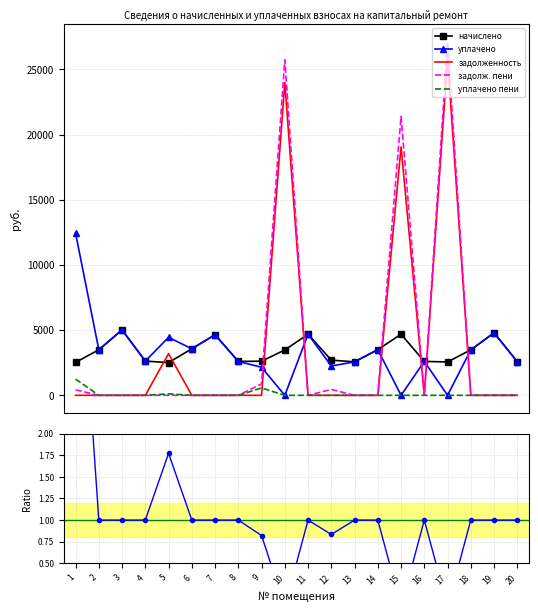

Reading right to left, extract all data points from this chart.

начислено: 2575.1	4794.1	3485.9	2558.5	2599.9	4686.5	3502.4	2566.8	2699.3	4686.5	3477.6	2616.5	2599.9	4645.1	3568.7	2508.8	2624.8	5017.7	3494.2	2525.4
уплачено: 2575.1	4794.1	3485.9	0.0	2599.9	0.0	3502.4	2566.8	2249.4	4686.5	0.0	2148.8	2599.9	4645.1	3568.9	4448.0	2624.8	5017.7	3494.2	12434.9
задолженность: 0.0	0.0	0.0	25823.1	0.0	19051.6	0.0	0.0	0.0	0.0	23990.5	0.0	0.0	0.0	0.0	3193.6	0.0	0.0	0.0	0.0
задолж. пени: 0.0	0.0	0.0	27102.4	0.0	21394.8	0.0	0.0	449.9	0.0	25729.3	872.2	0.0	0.0	0.0	0.0	0.0	0.0	0.0	420.9
уплачено пени: 0.0	0.0	0.0	0.0	0.0	0.0	0.0	0.0	0.0	0.0	0.0	563.9	0.0	0.0	0.0	113.0	0.0	0.0	0.0	1246.9
уплачено/начислено: 1.0	1.0	1.0	0.0	1.0	0.0	1.0	1.0	0.8	1.0	0.0	0.8	1.0	1.0	1.0	1.8	1.0	1.0	1.0	4.9